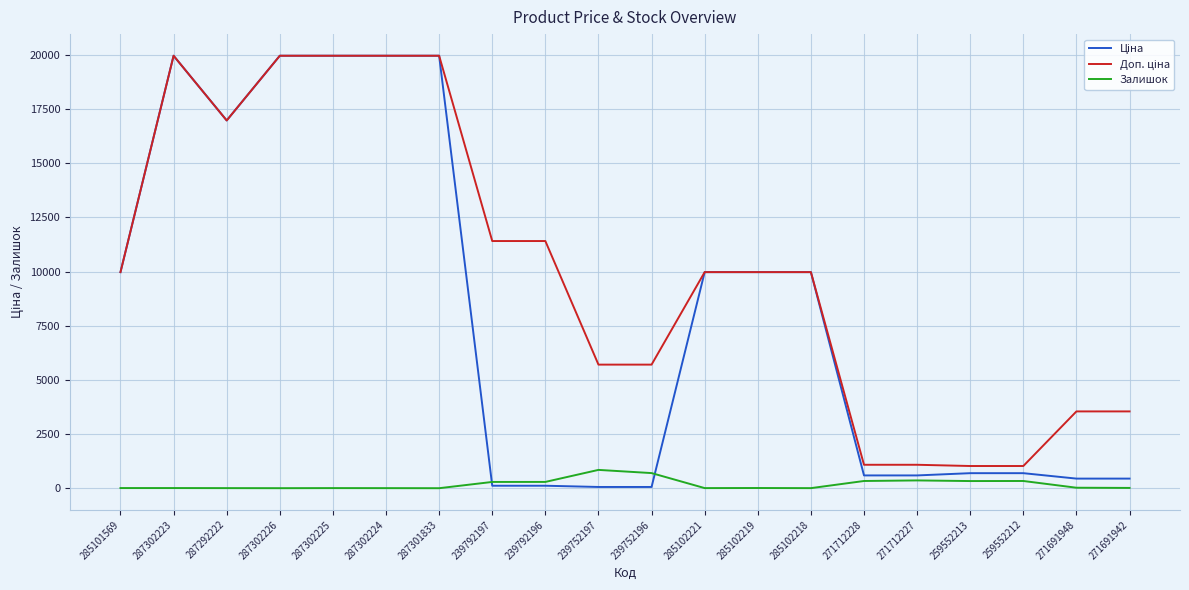

What is the maximum value shown in the chart?

19964.2